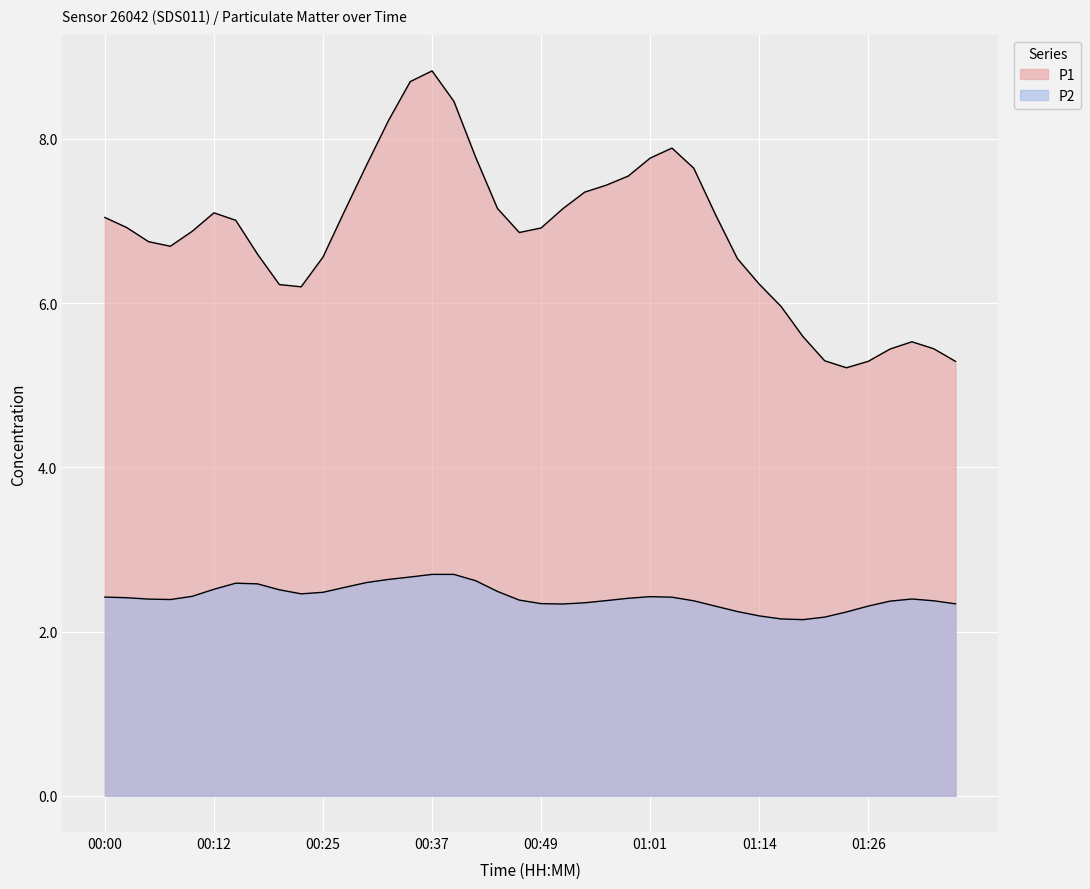

What is the average value of the P1 series?

6.8